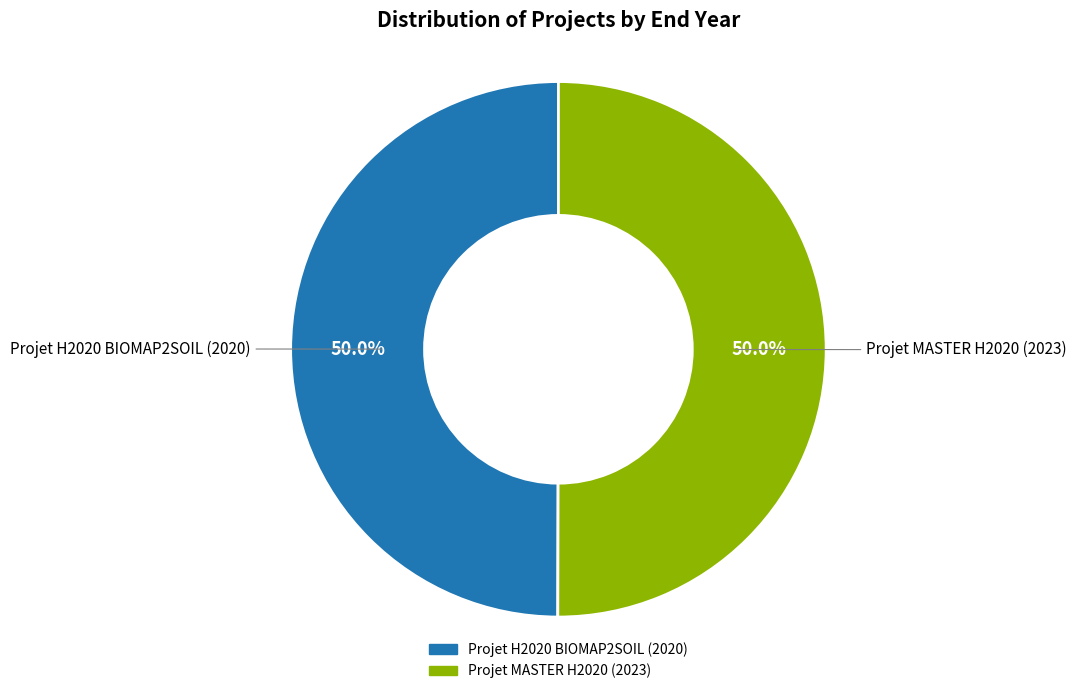

What is the ratio of the value at Projet MASTER H2020 to the value at Projet H2020 BIOMAP2SOIL?

1.0